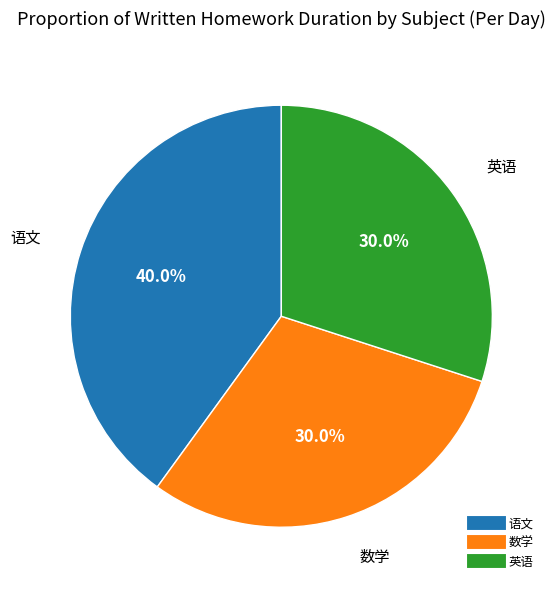

To the nearest percent, what is the combined percentage of 数学 and 英语?

60%